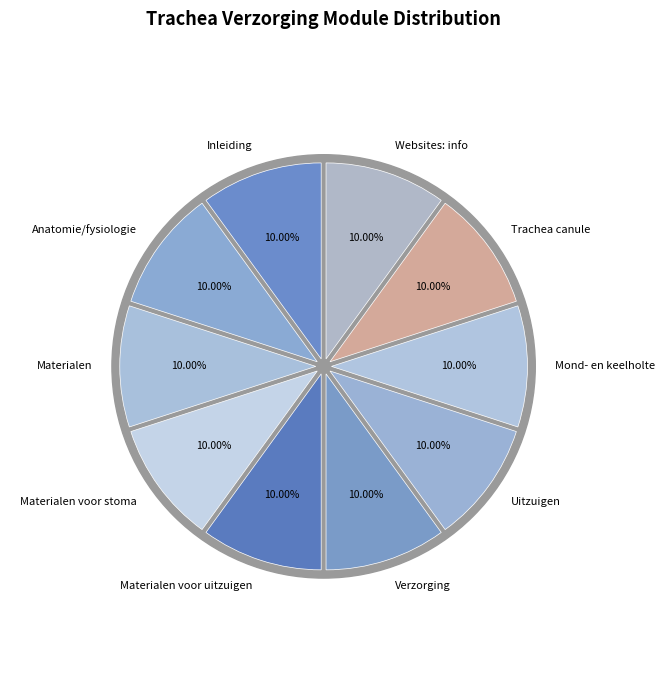

Is it true that Anatomie/fysiologie is 1% of the pie?

False